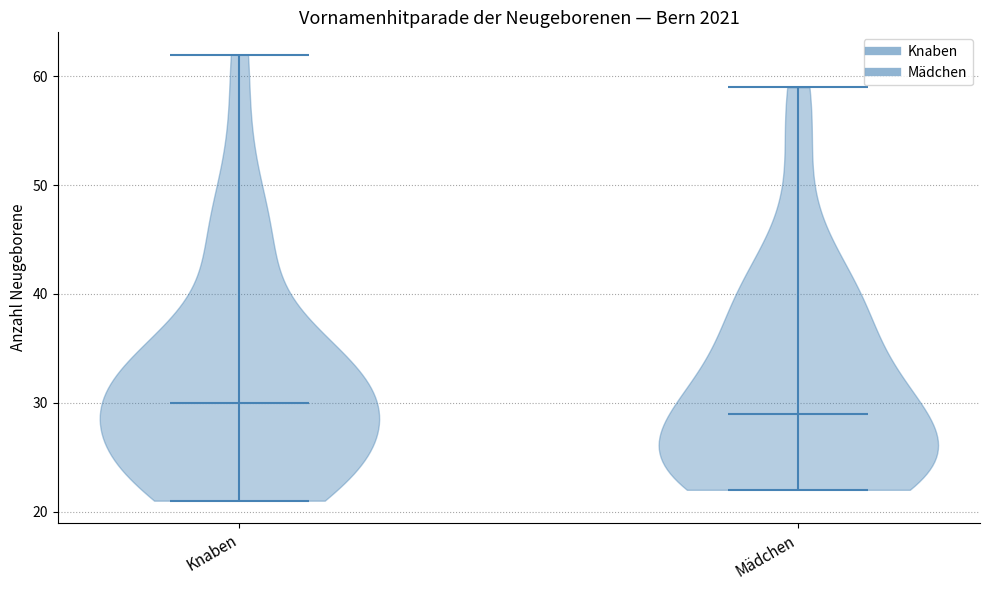

Which violin has the highest median line?

Knaben